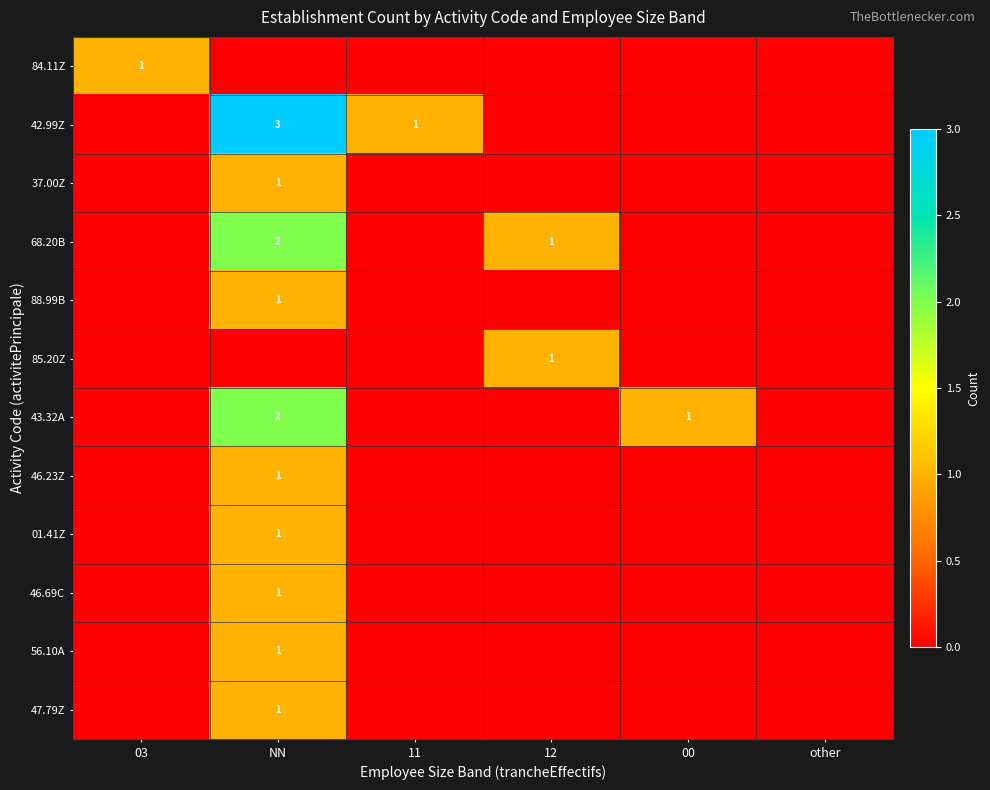

True or false: 42.99Z has a value of 2 at 11.

False